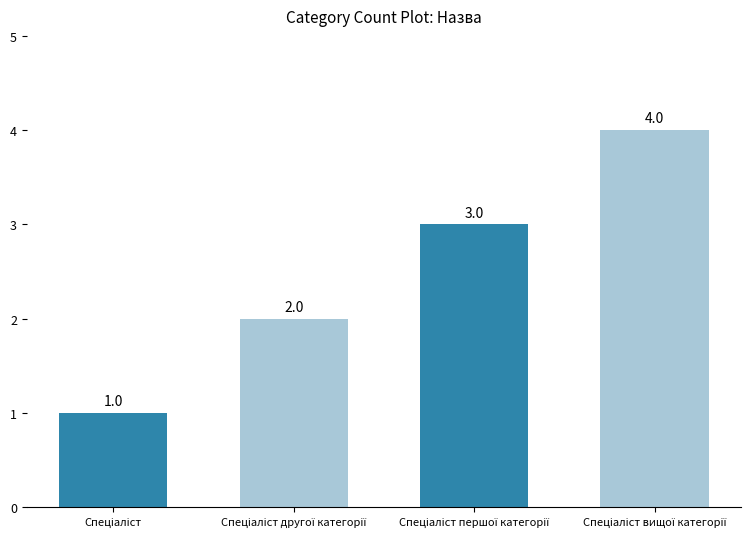

How many values are between 2 and 4?

3